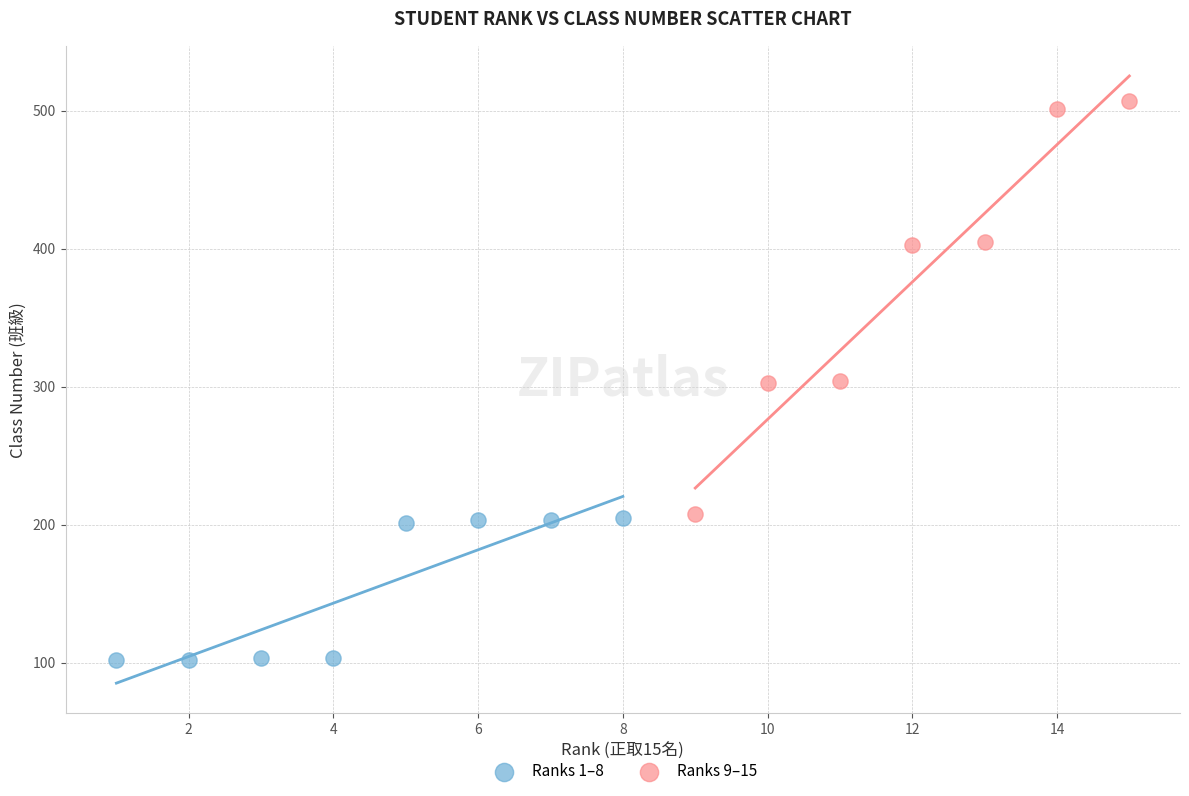

Which series has the widest spread of Y values?

Ranks 9–15